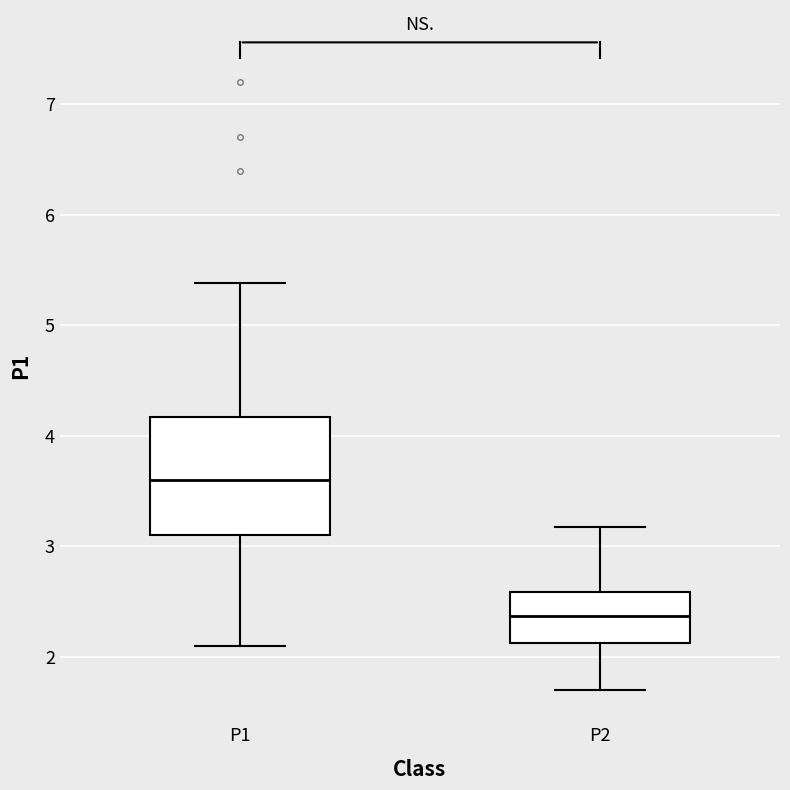

Reading left to right, transcribe this box plot: for each box, give where its median line is, the range the box spans, and where its two whiskers end, as read against the y-axis. The values are not printed on the chart, so give them approximately, as read against the axis.

P1: median 3.6, box 3.1 to 4.2, whiskers 2.1 to 5.4
P2: median 2.4, box 2.1 to 2.6, whiskers 1.7 to 3.2